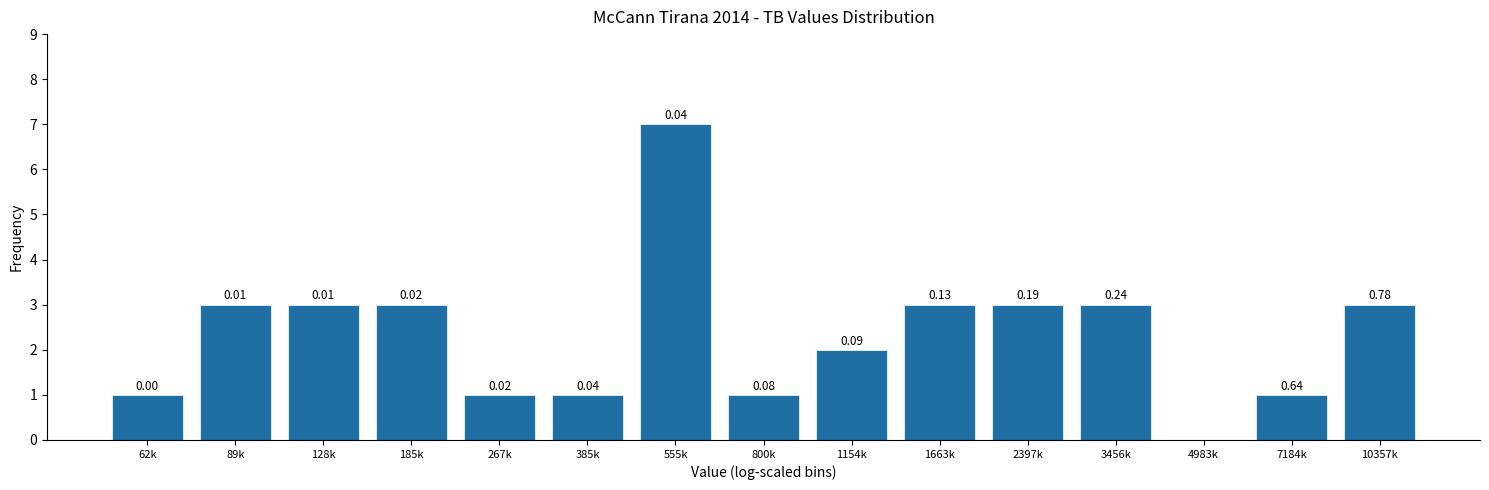

What is the sum of all values?

35